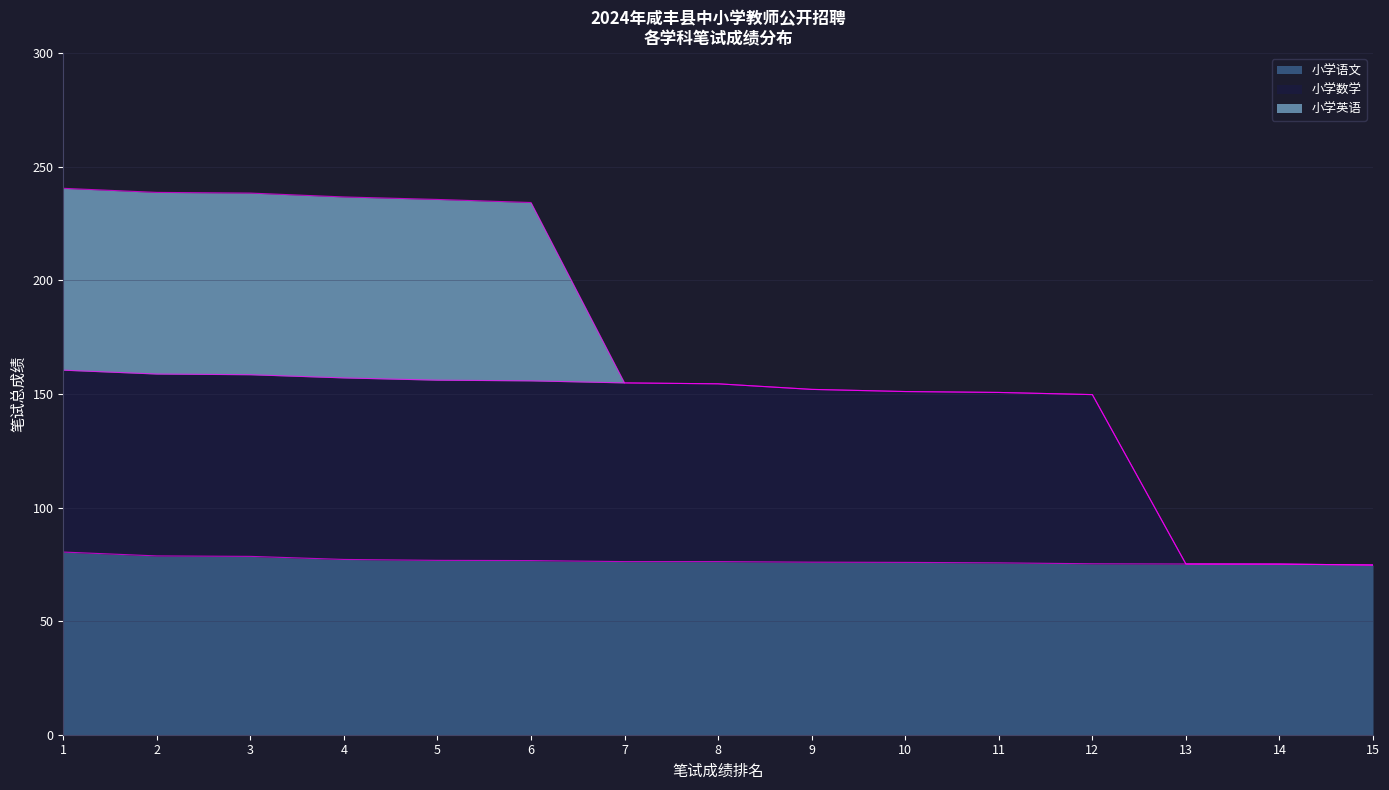

True or false: 小学数学 has more than 2 interior local peaks.

False